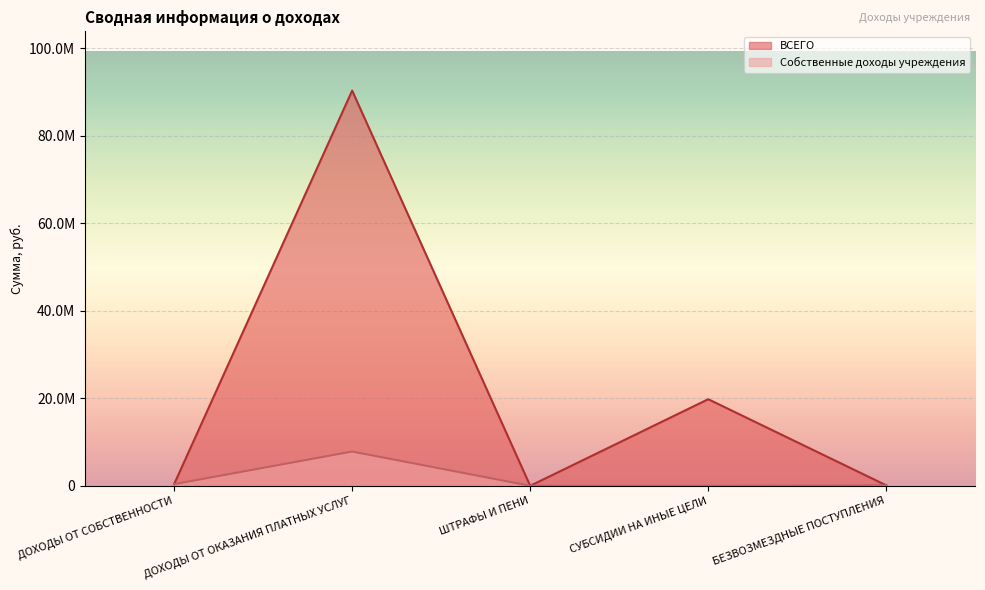

True or false: ВСЕГО and Собственные доходы учреждения cross at least once.

False